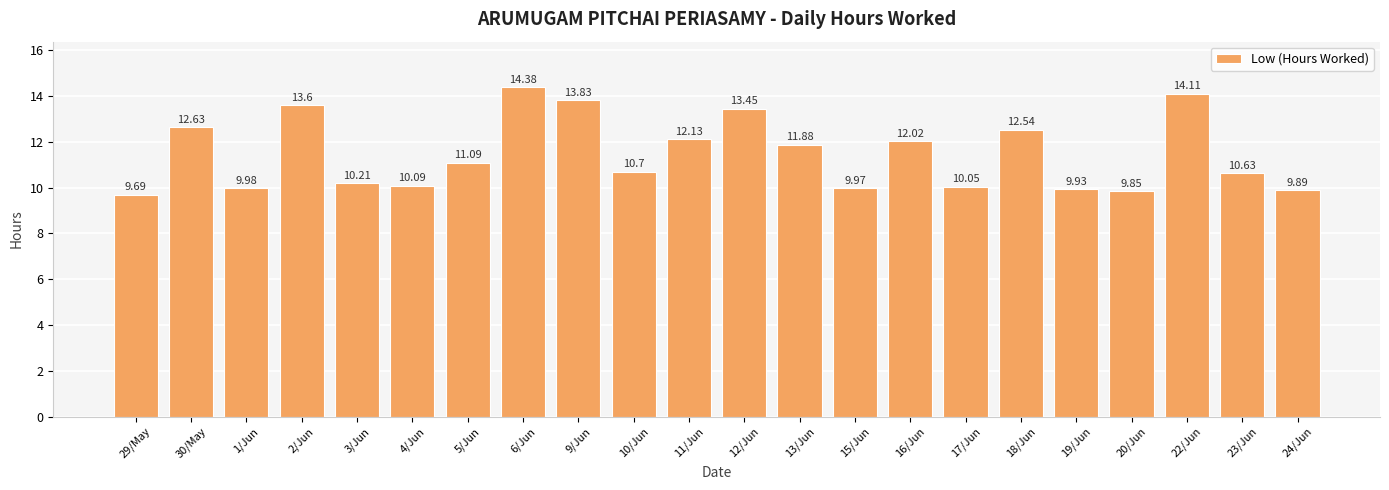

What is the difference between the second highest and minimum values?

4.4